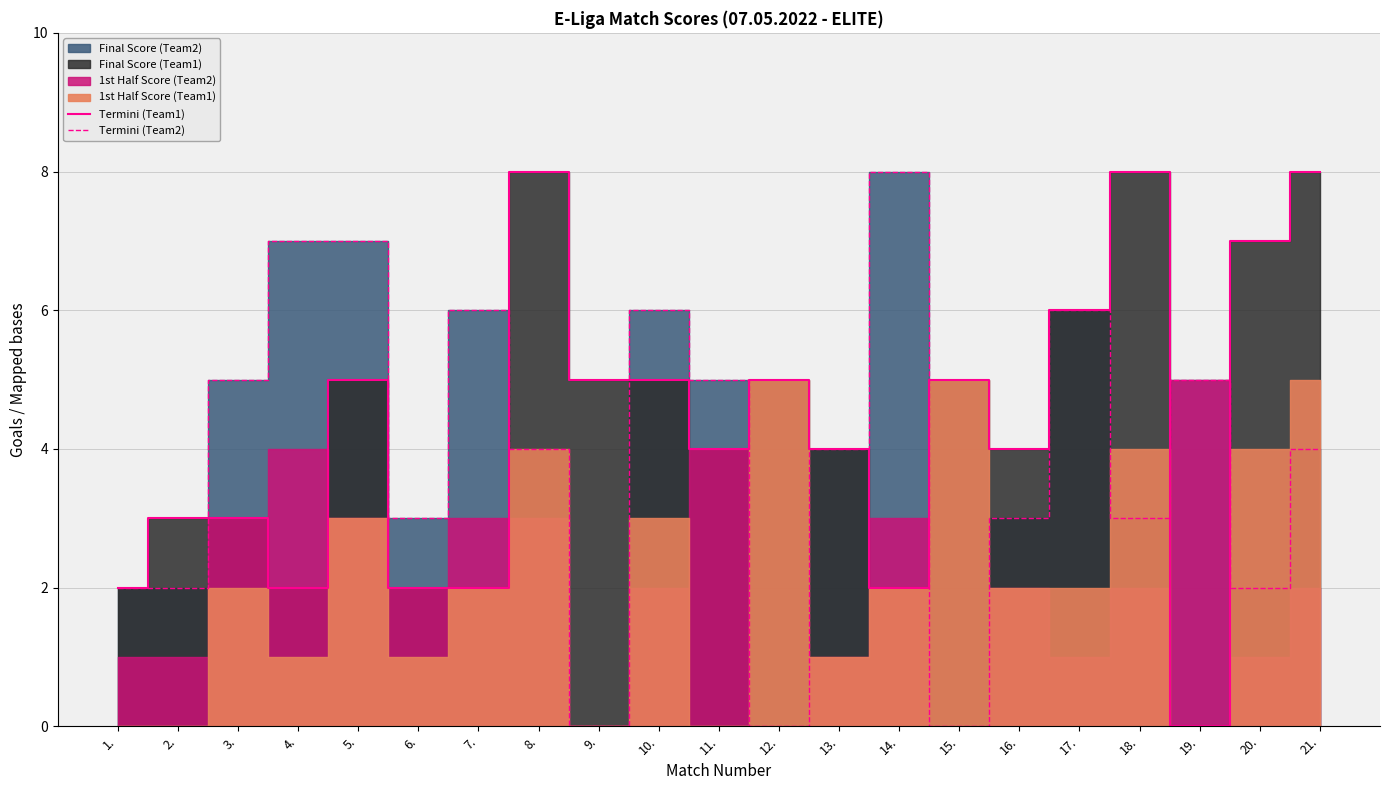

What is the difference between the Termini (Team1) values at 20. and 19.?

7